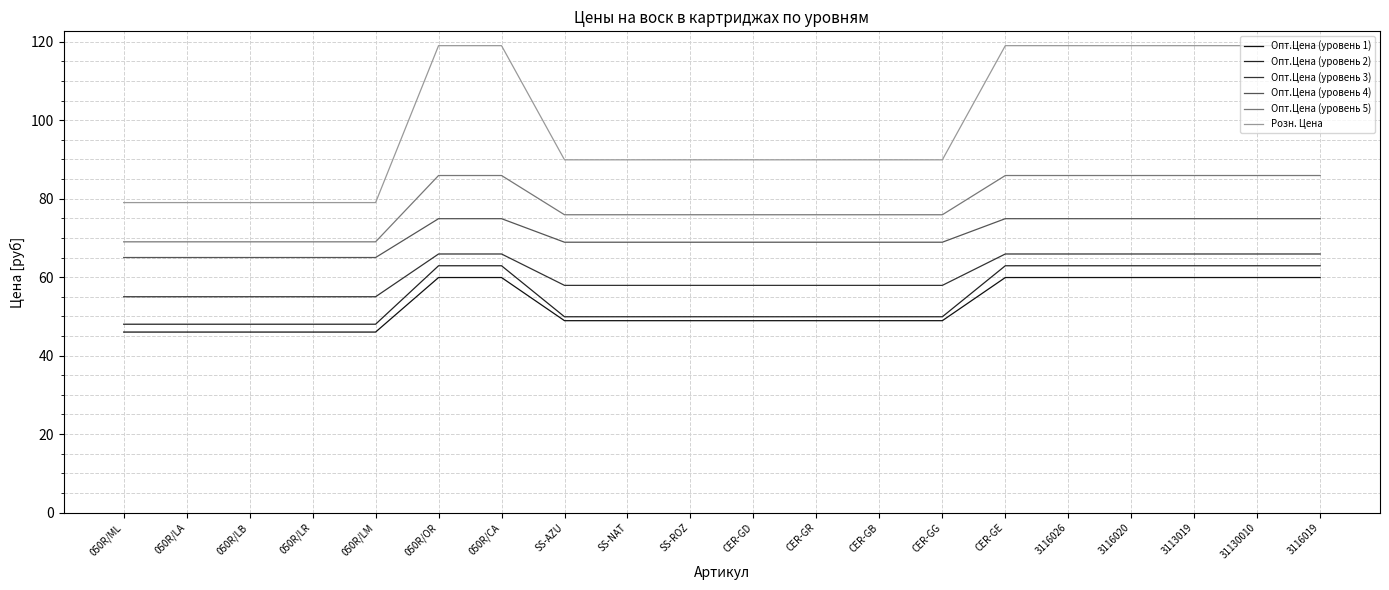

Which series changed the most between 050R/LA and SS-AZU?

Розн. Цена